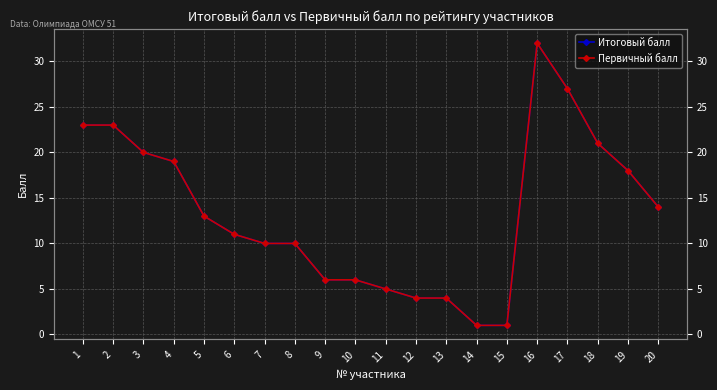

Where is Первичный балл nearest to the value 16?

19